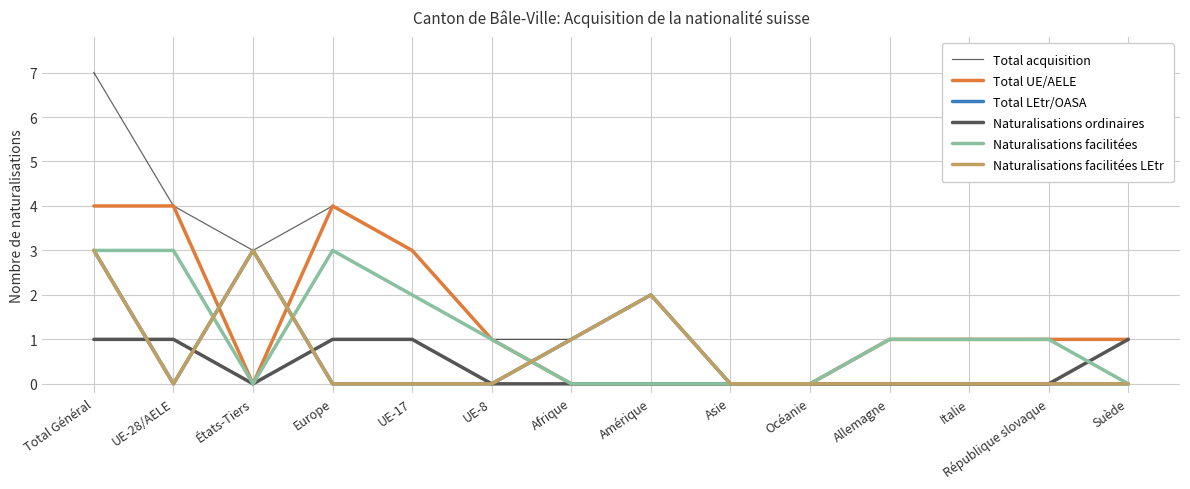

Between which two adjacent categories do Naturalisations facilitées LEtr and Total UE/AELE first intersect?

UE-28/AELE and États-Tiers